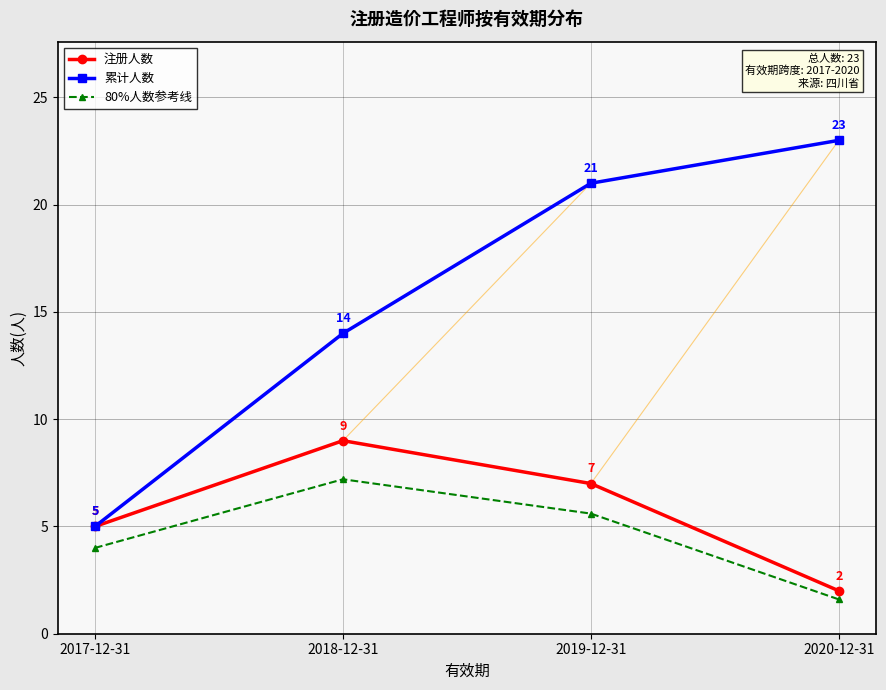

Which label corresponds to the largest value in the chart?

2020-12-31